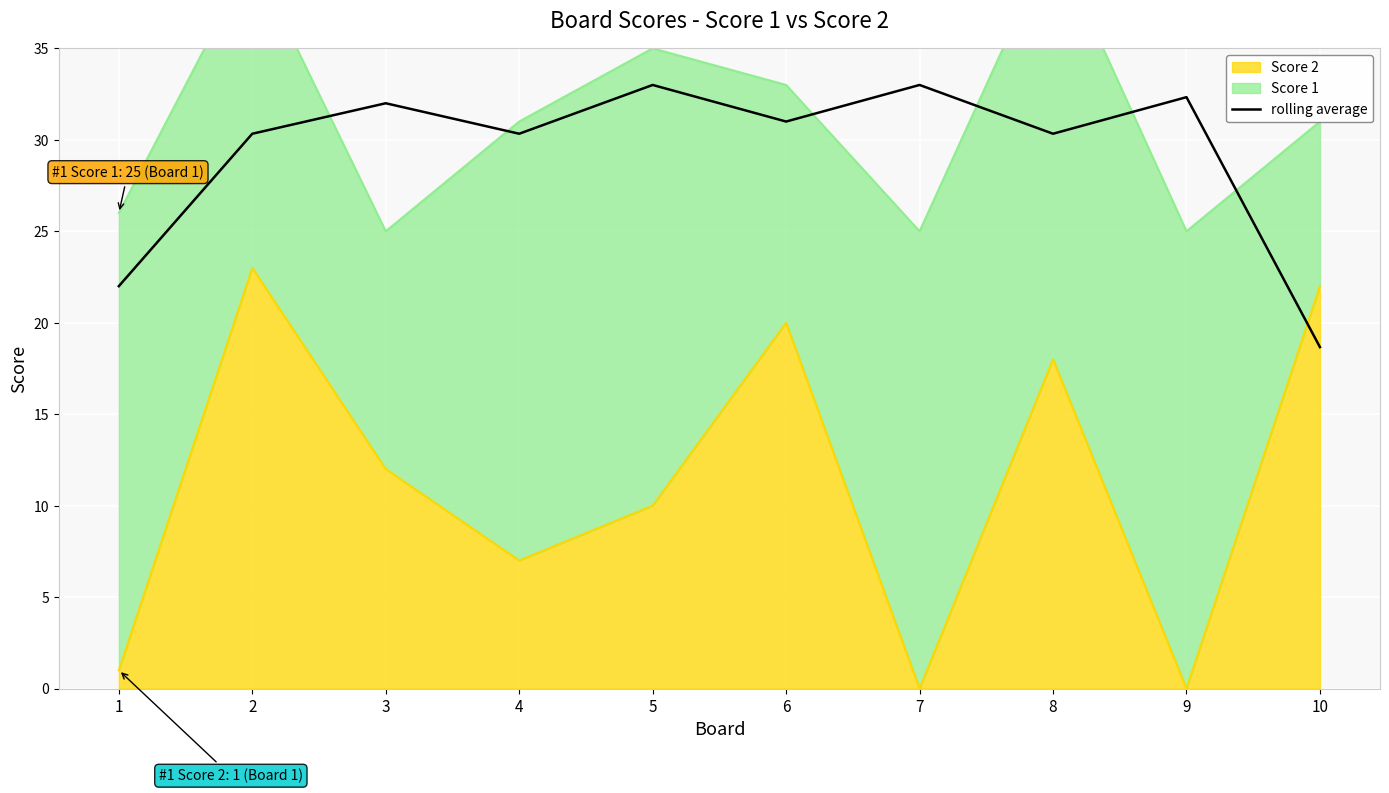

What is the change in value from 5 to 6?

-2.0